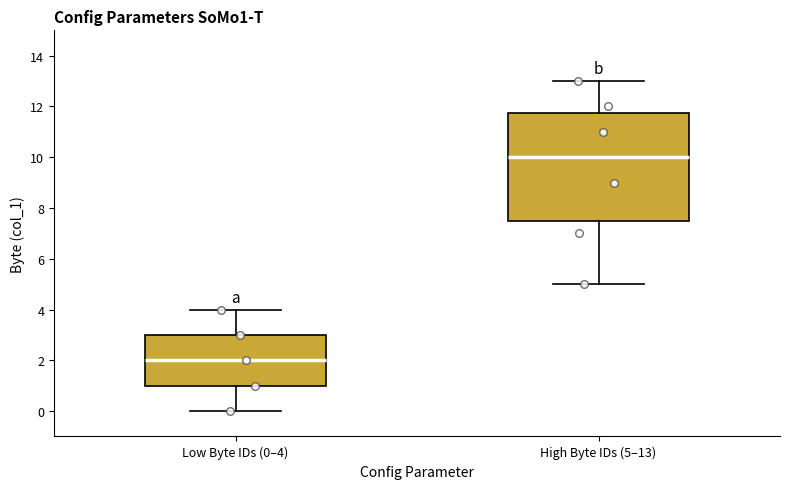

Which box is the tallest, from its lower edge to its upper edge?

High Byte IDs (5–13)